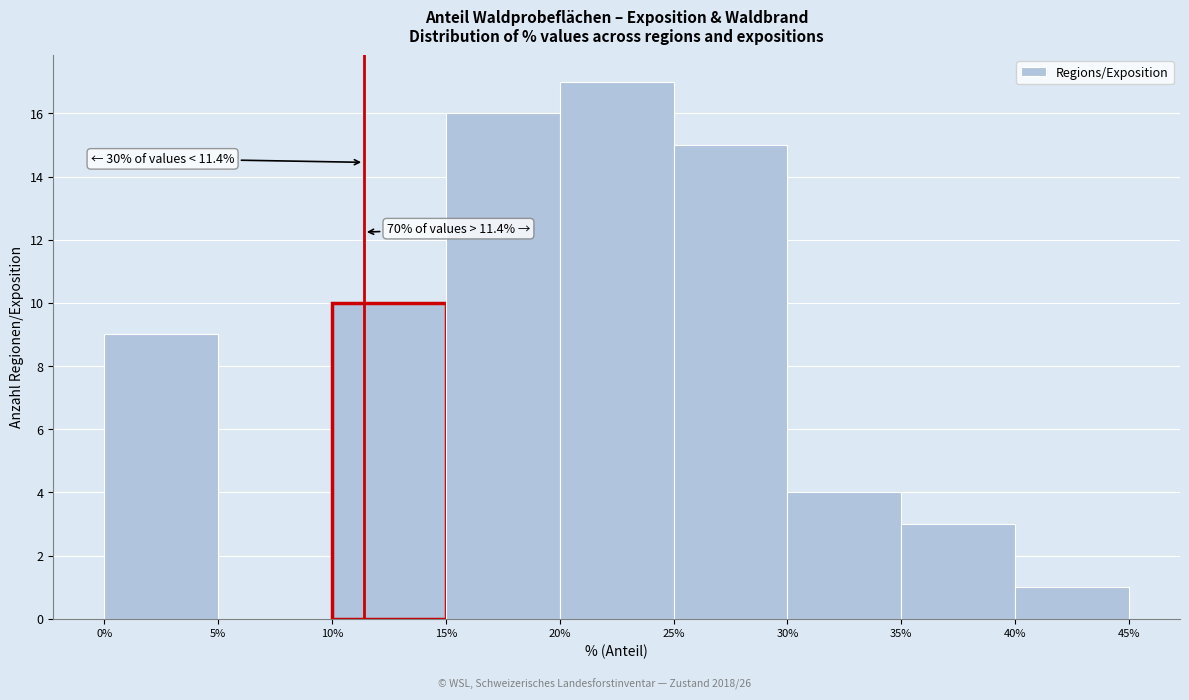

Which range on the x-axis has the tallest bar?

20% to 25%